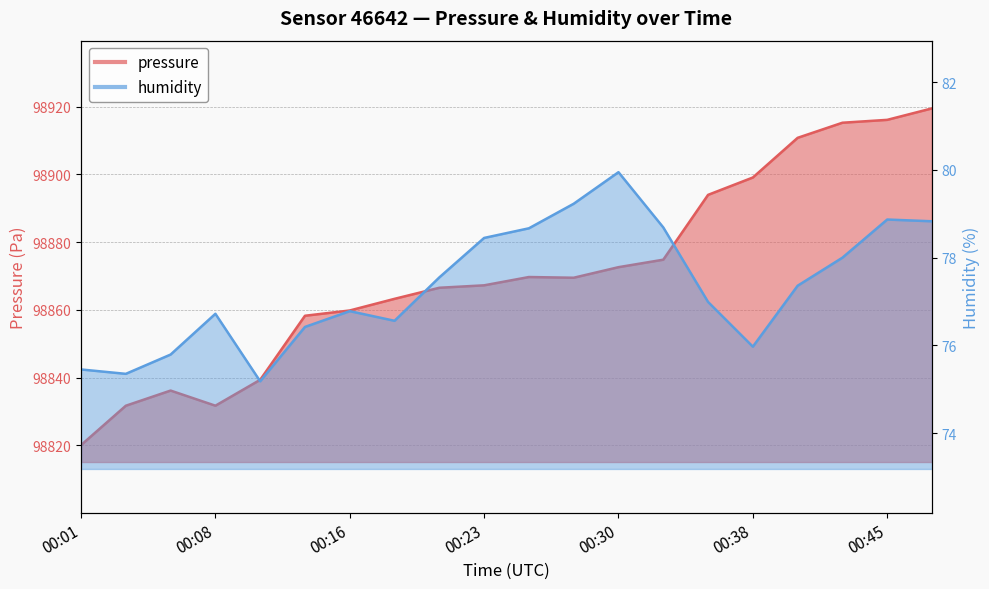

What is the maximum value shown in the chart?

98919.5